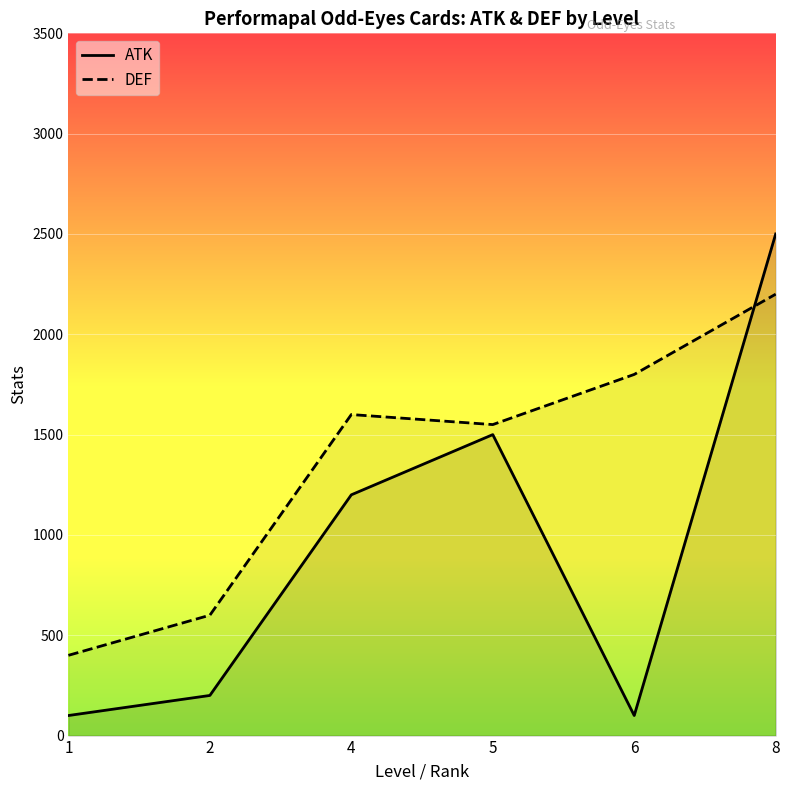

Which series has the largest range (max minus min)?

ATK